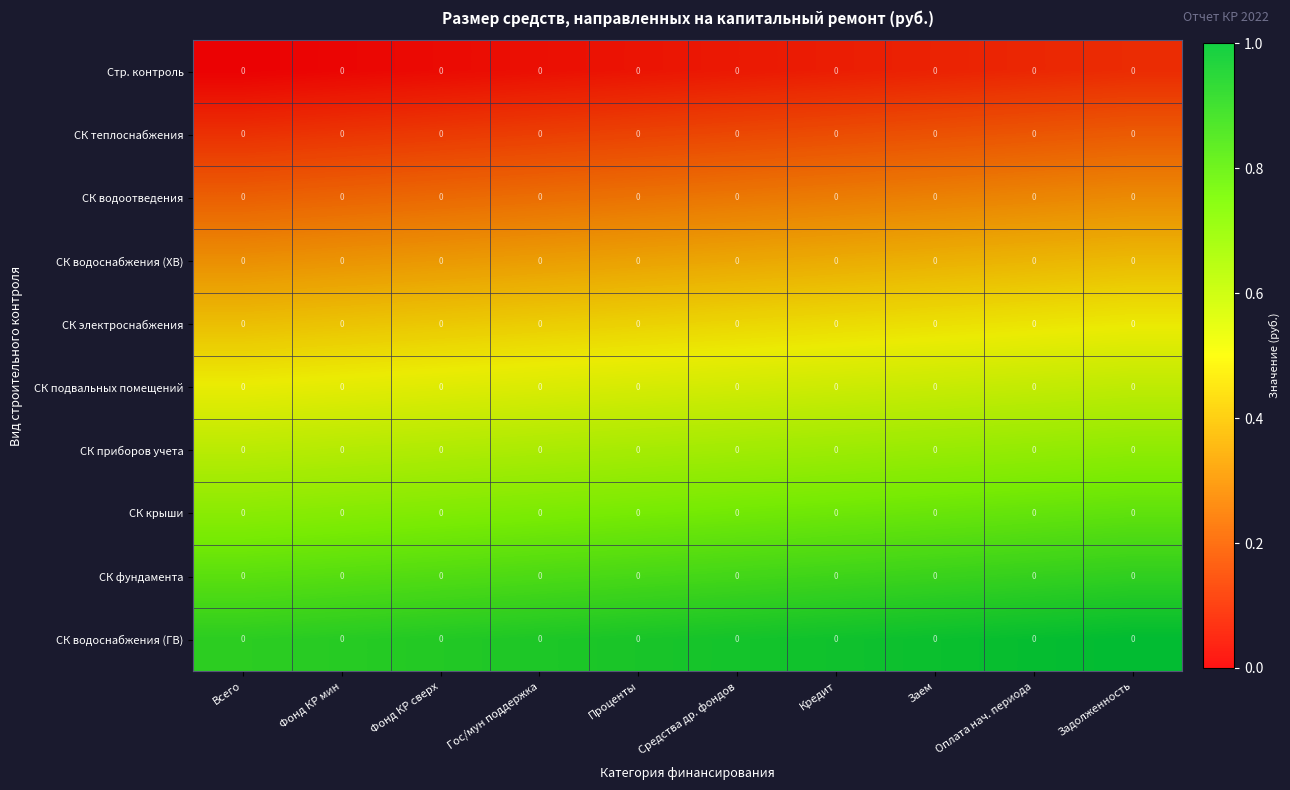

The value of СК электроснабжения at Фонд КР сверх is 0.4. True or false?

True